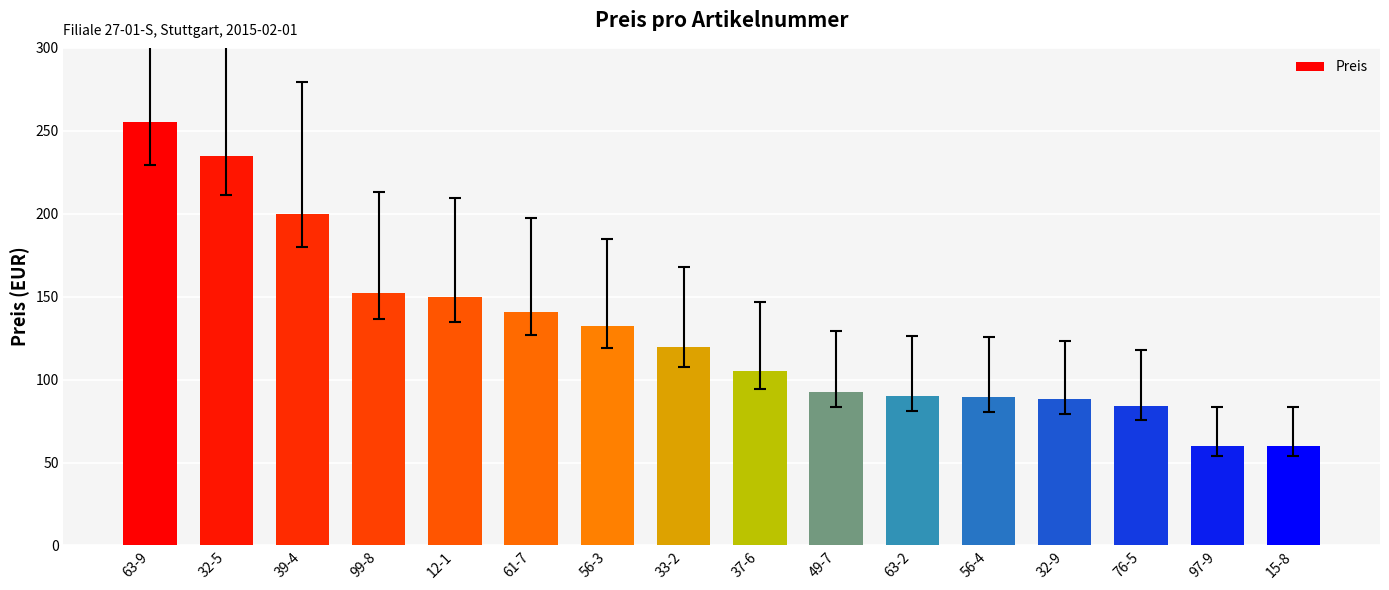

Does the chart contain any negative values?

No